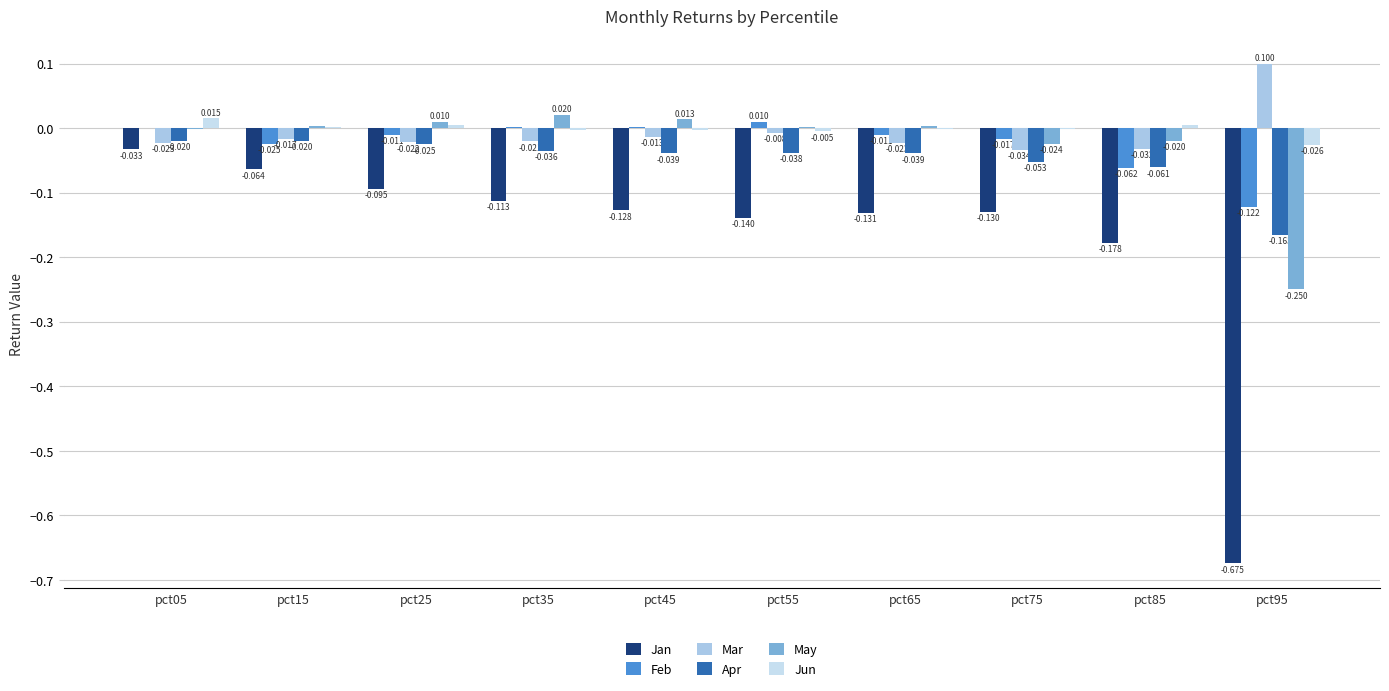

Is it true that Feb equals 0.0 at pct35?

True